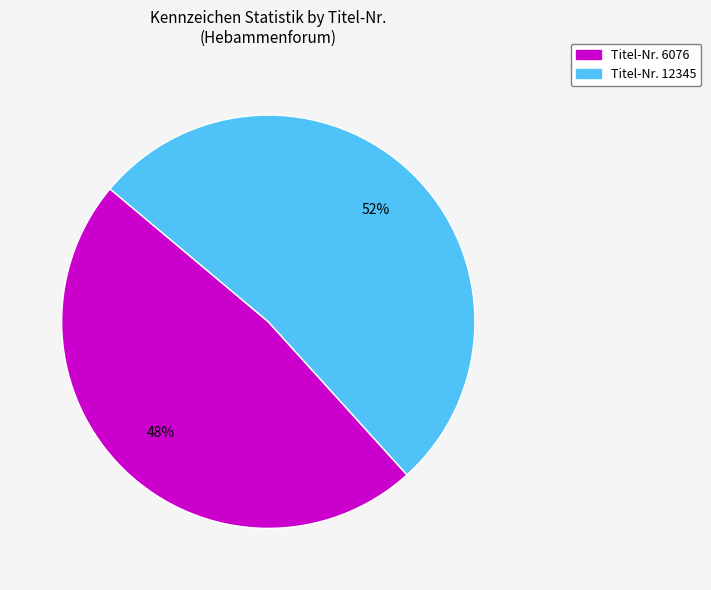

To the nearest percent, what is the difference between the largest and smallest slice percentages?

4%